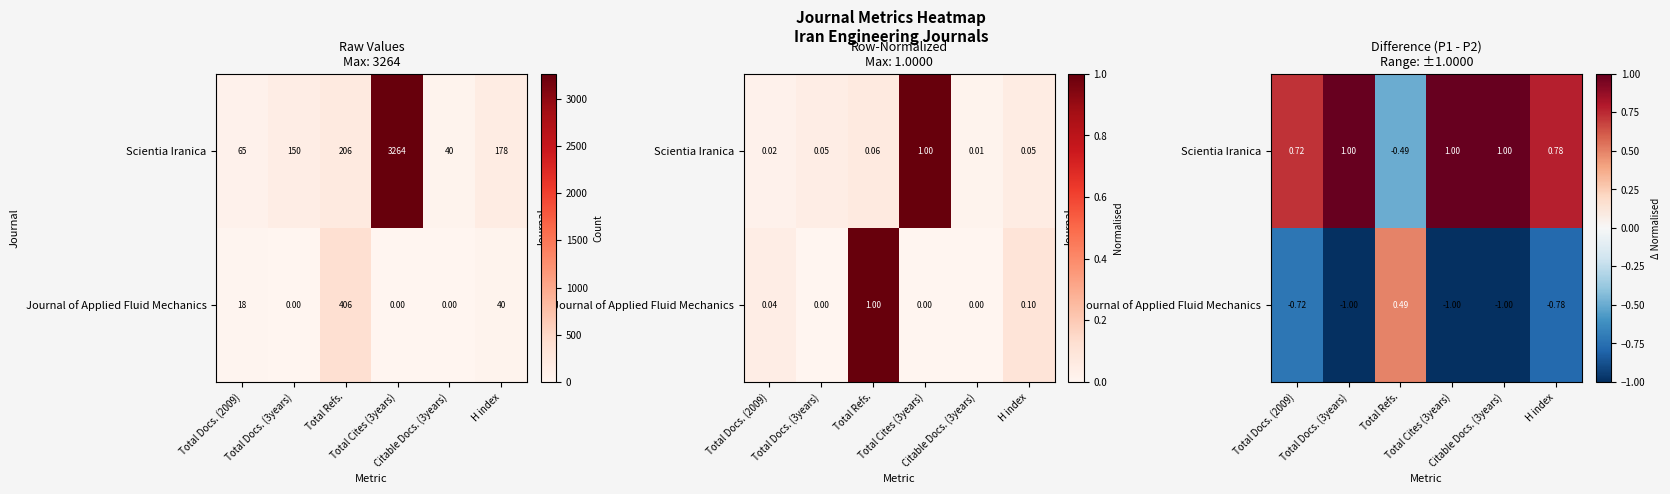

How many data points does each series have?

6